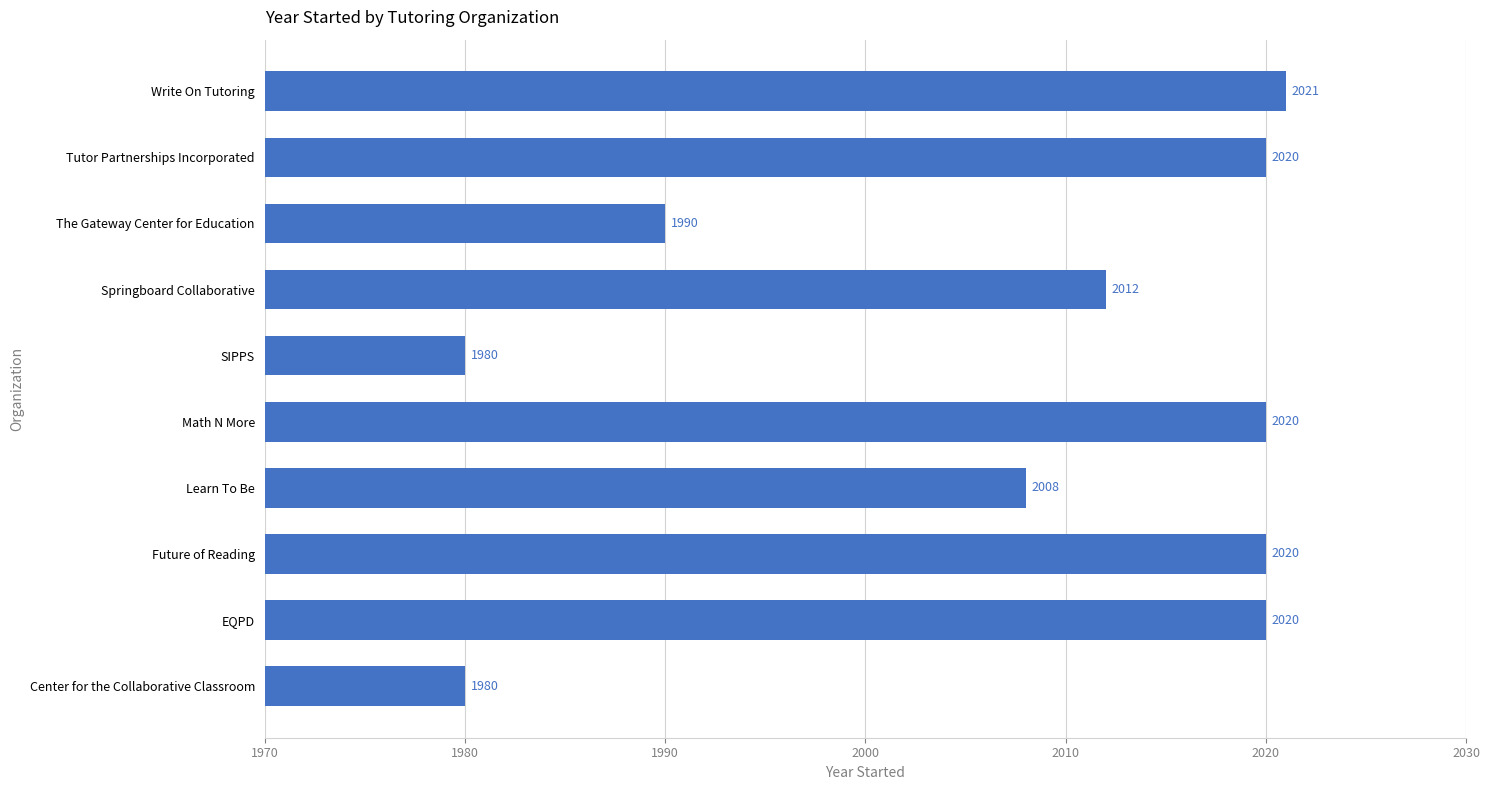

The value at SIPPS is 2848. True or false?

False